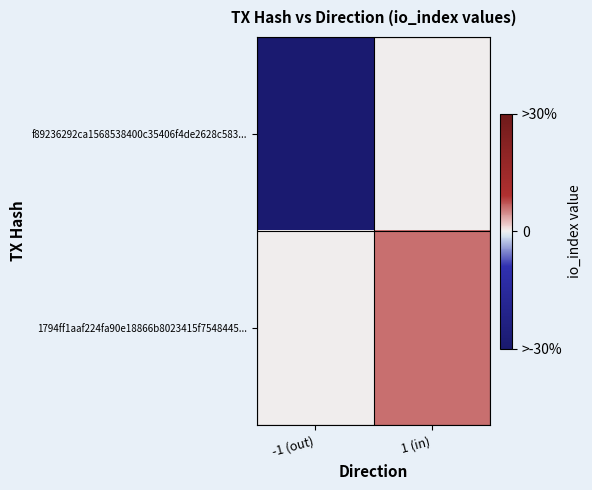

List the series in order of their overall mean, lowest first.

f89236292ca1568538400c35406f4de2628c583..., 1794ff1aaf224fa90e18866b8023415f7548445...